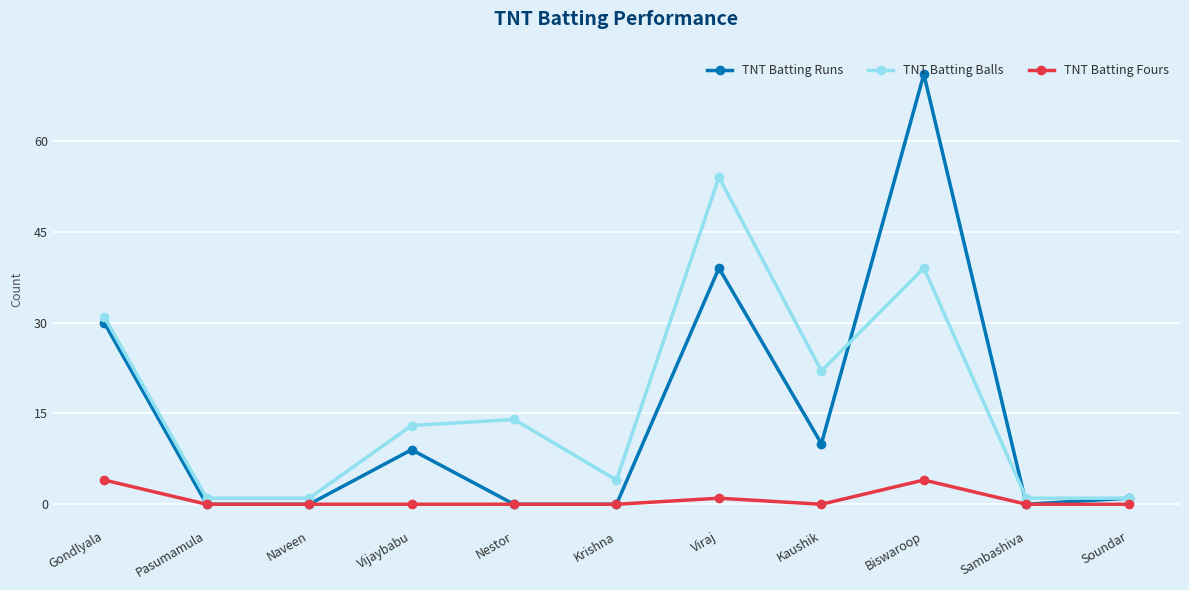

What is the label of the 7th point from the right?

Nestor